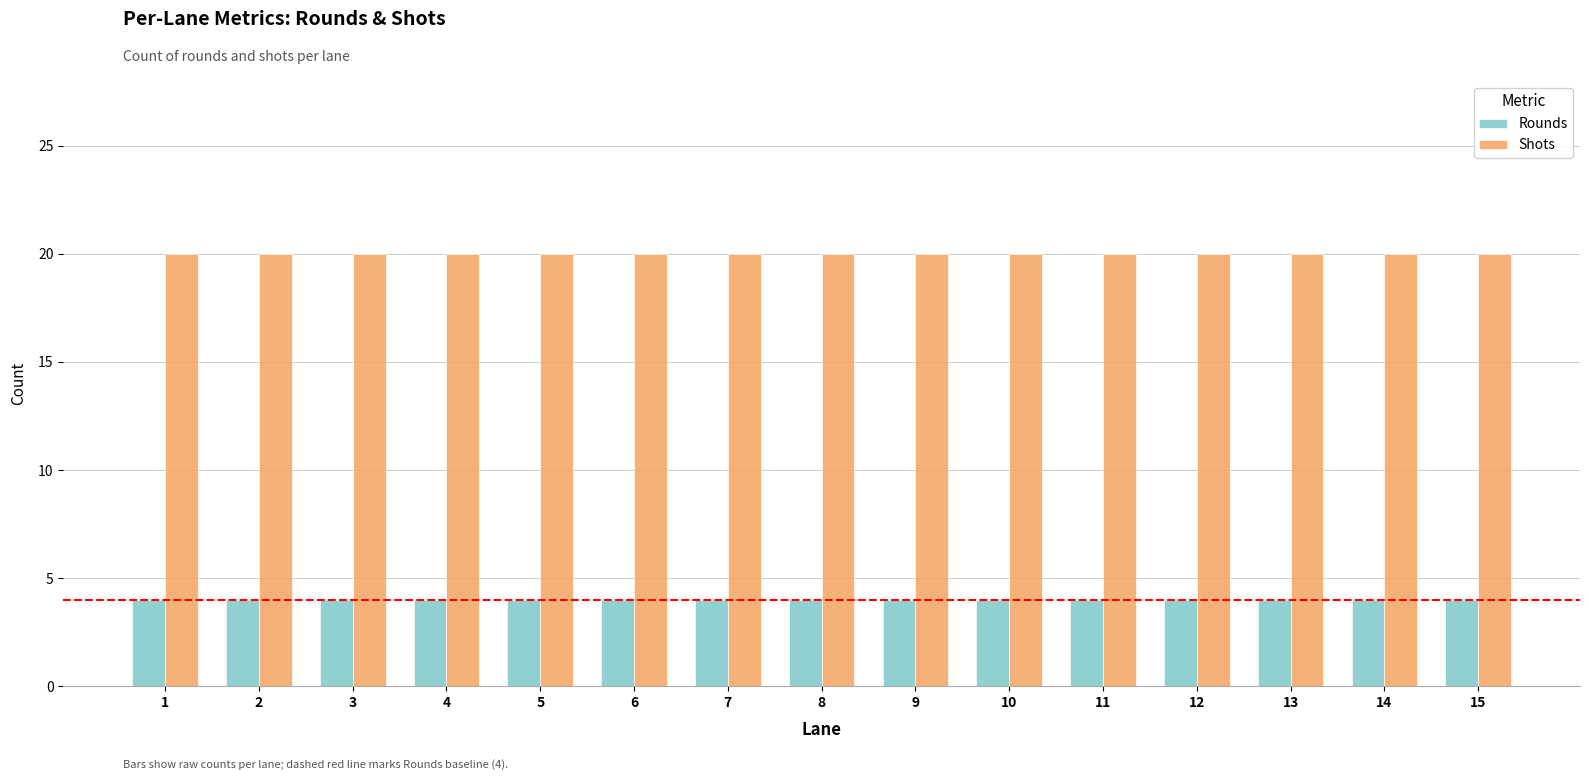

List the series in order of their peak value, highest first.

Shots, Rounds